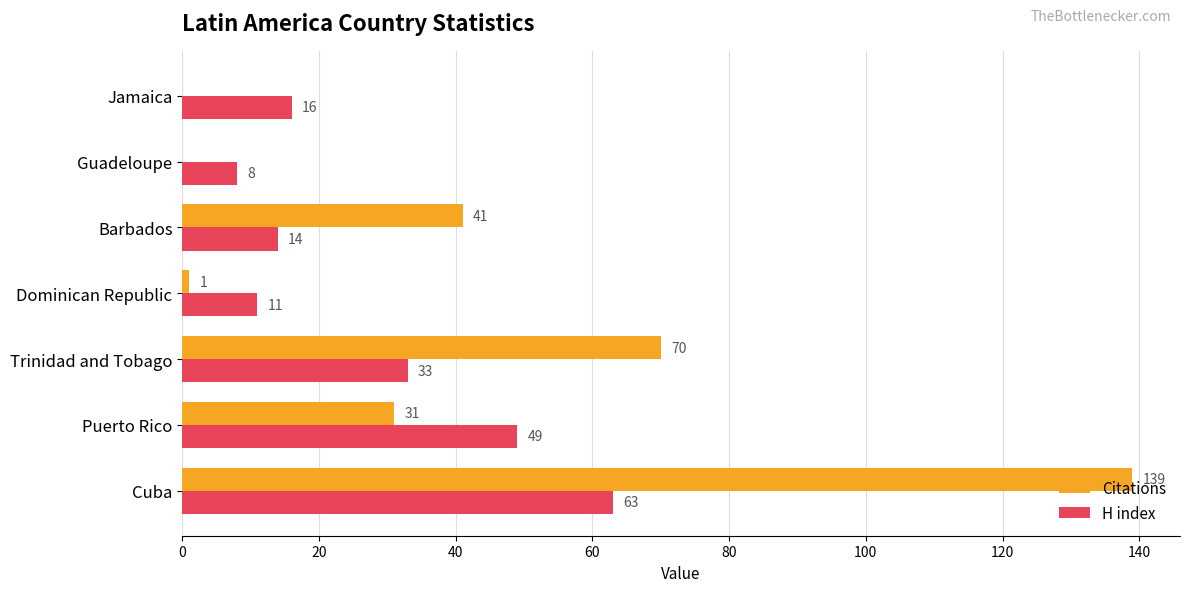

Count the number of data series in this chart.

2